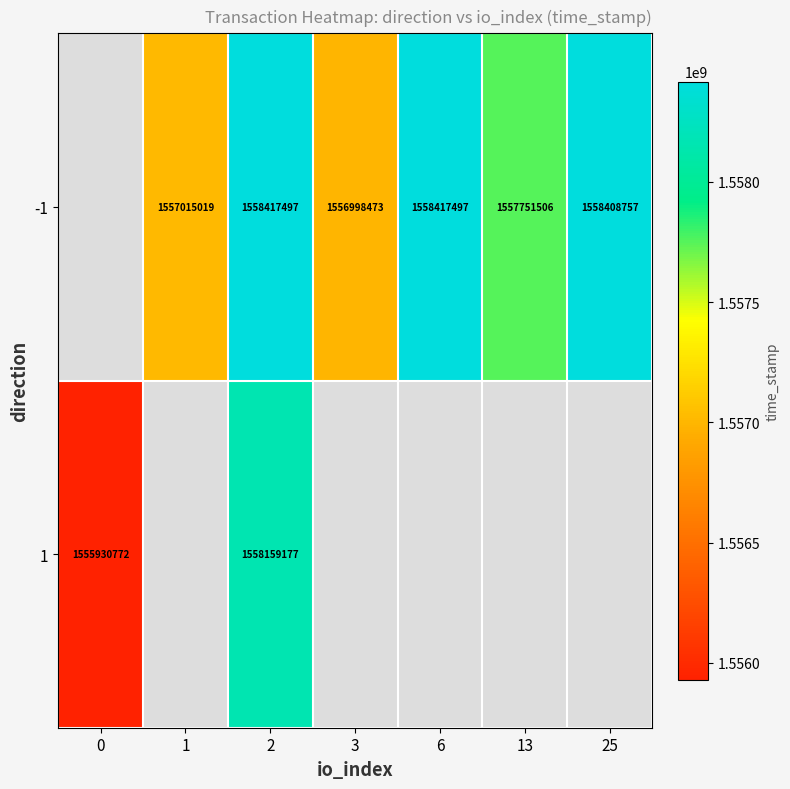

What is the difference between the highest and lowest values at 2?

258320